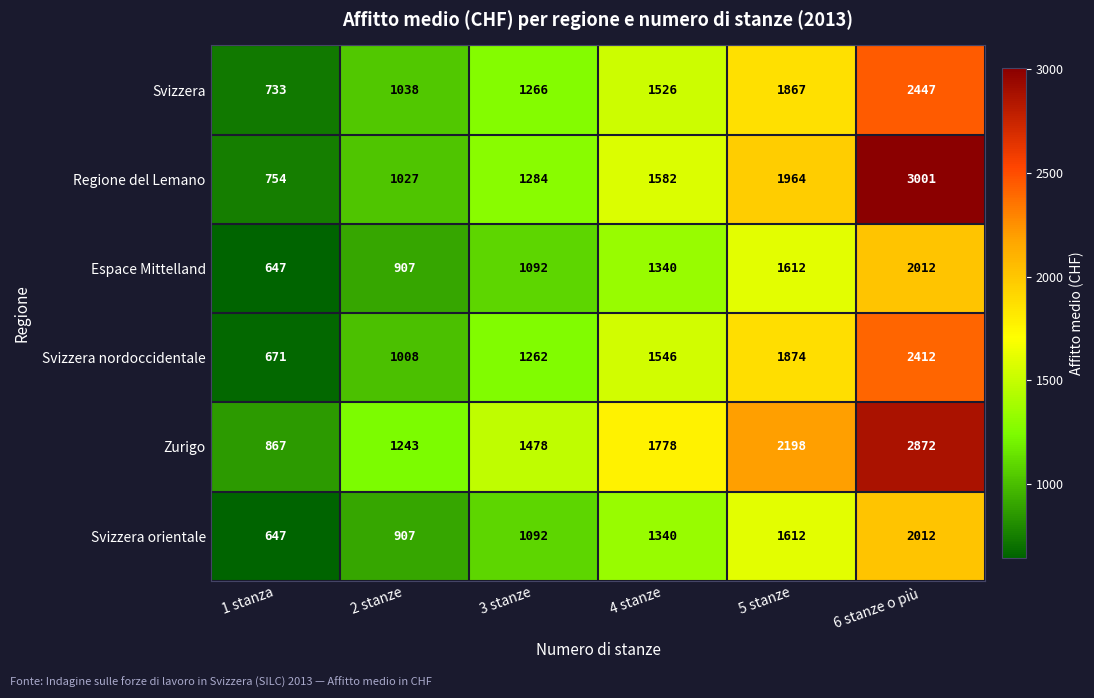

What is the total value across all series at 6 stanze o più?

14756